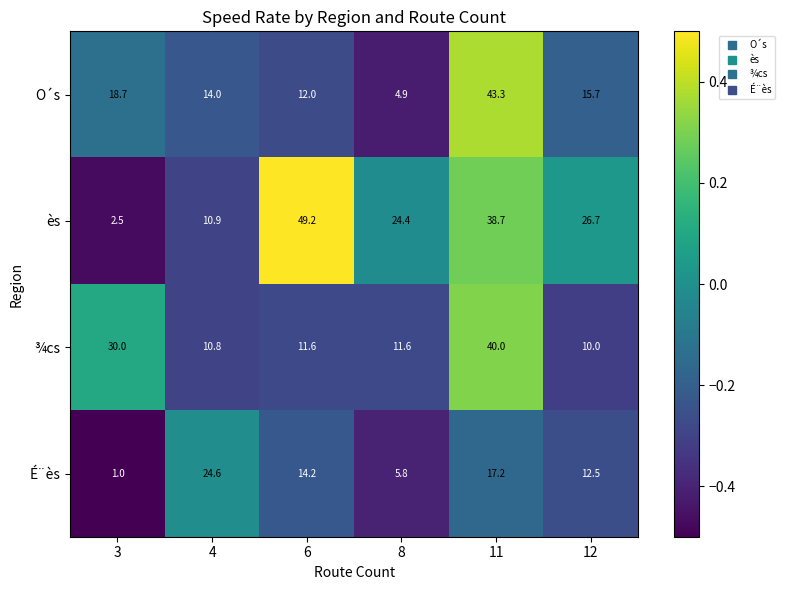

What is the sum of the O´s values at 6 and 3?

30.7